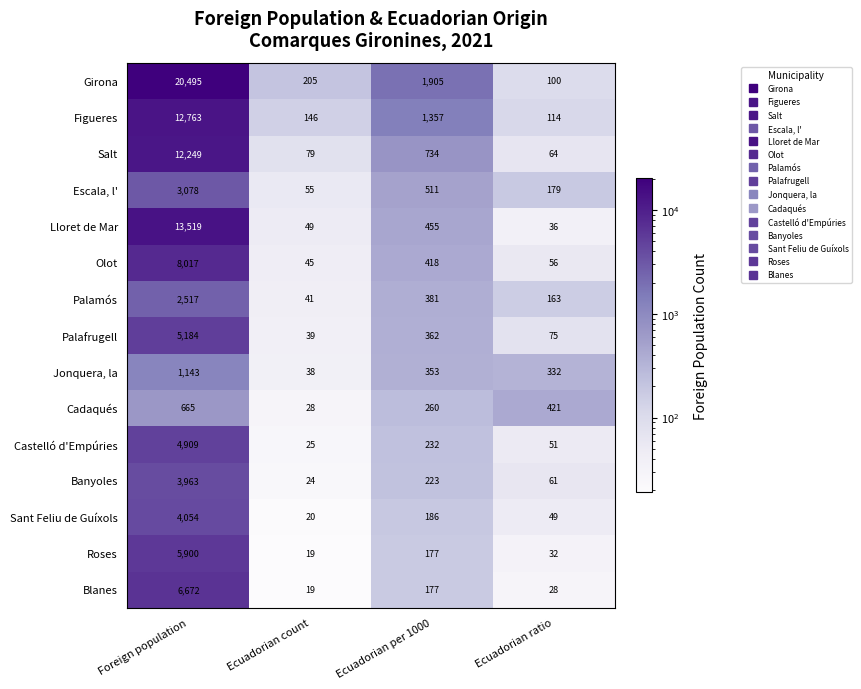

What is the average value of the Roses series?

1532